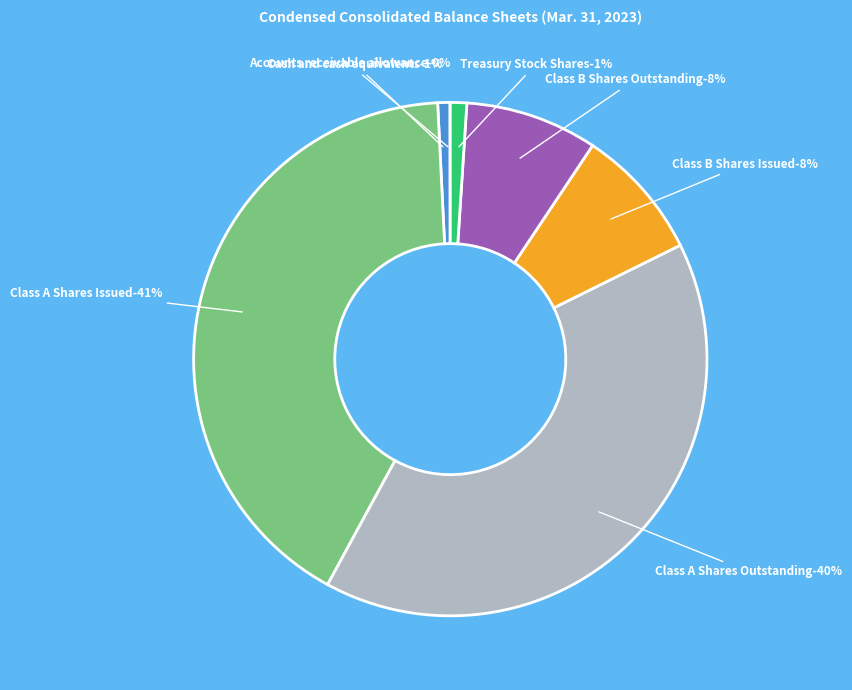

Between Accounts receivable allowance and Cash and cash equivalents, which is larger?

Cash and cash equivalents